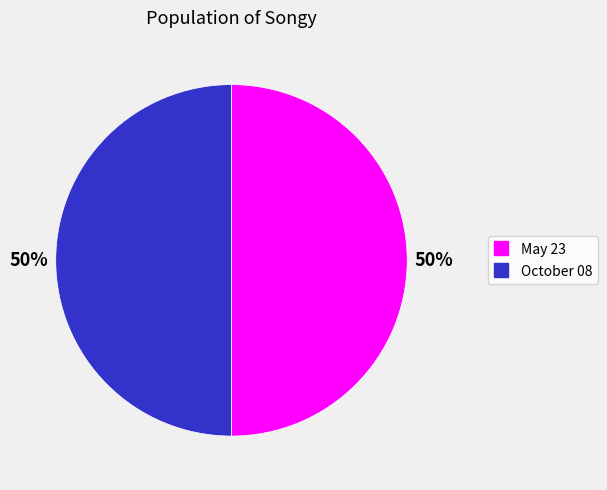

Combined, do October 08 and May 23 account for over 50%?

Yes